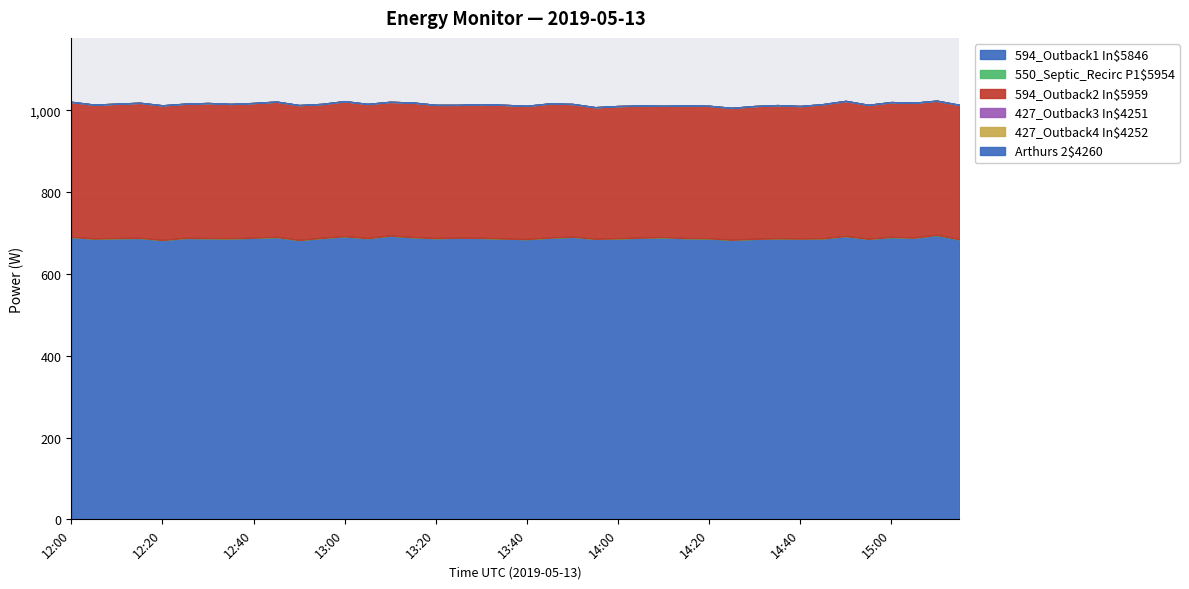

Count the number of data series in this chart.

6